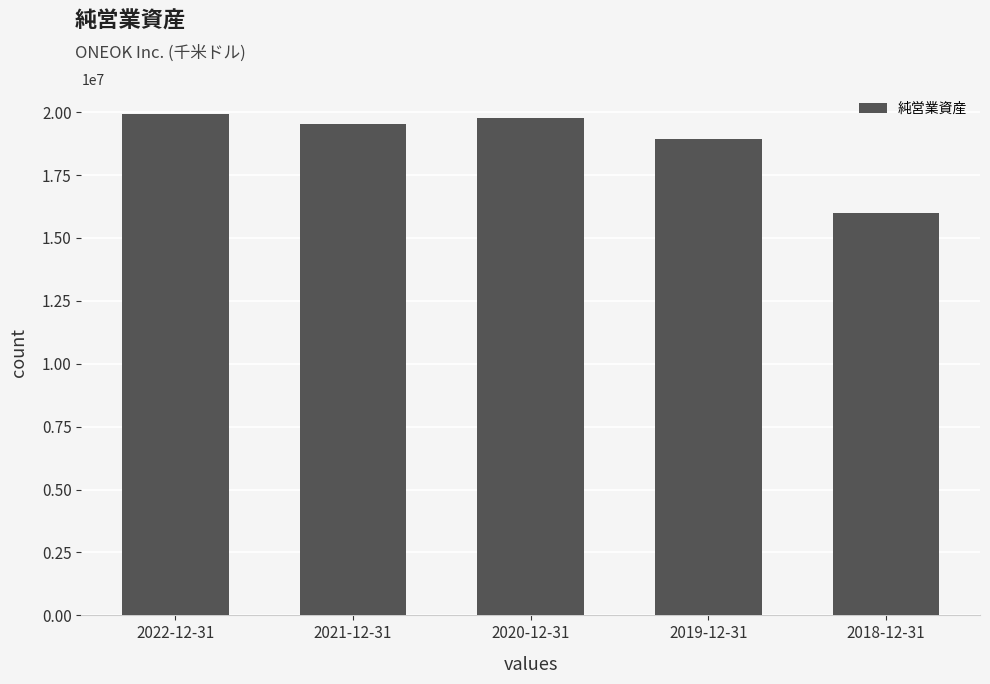

What is the value of the 4th bar from the left?

18938645